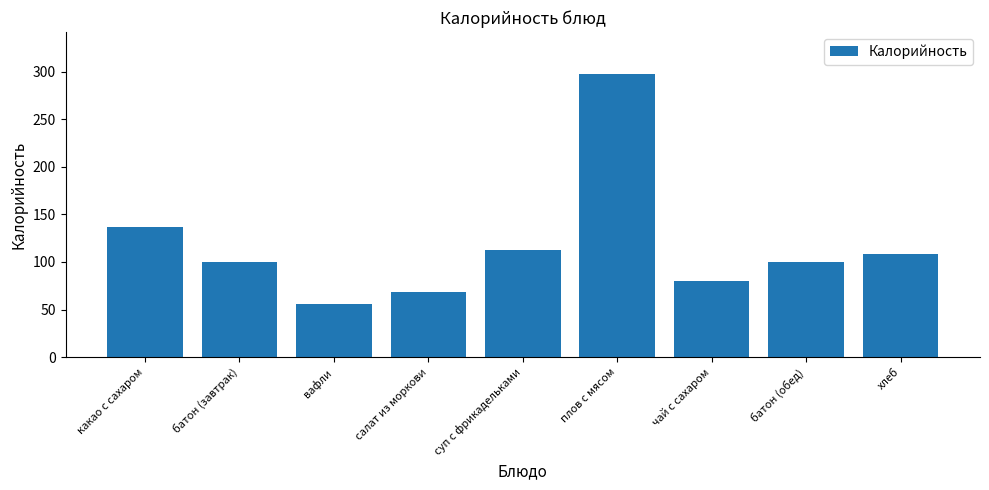

Approximately how many times larger is the value at какао с сахаром compared to батон (завтрак)?

1.4